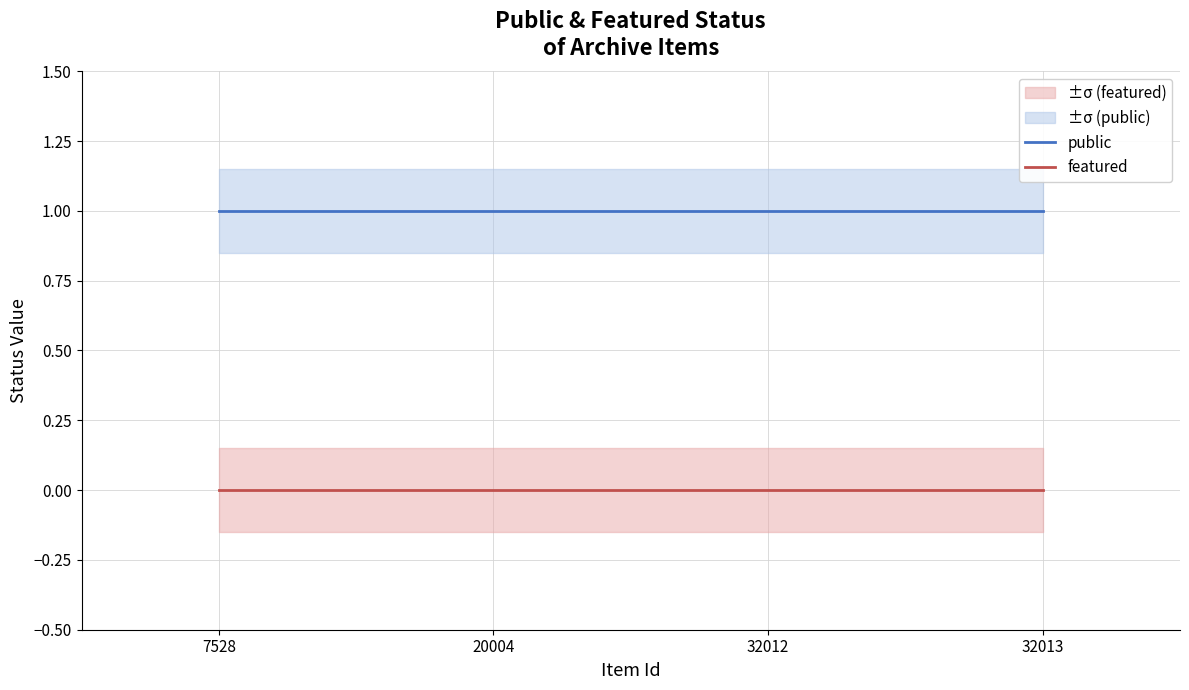

Where is public nearest to the value 1?

7528